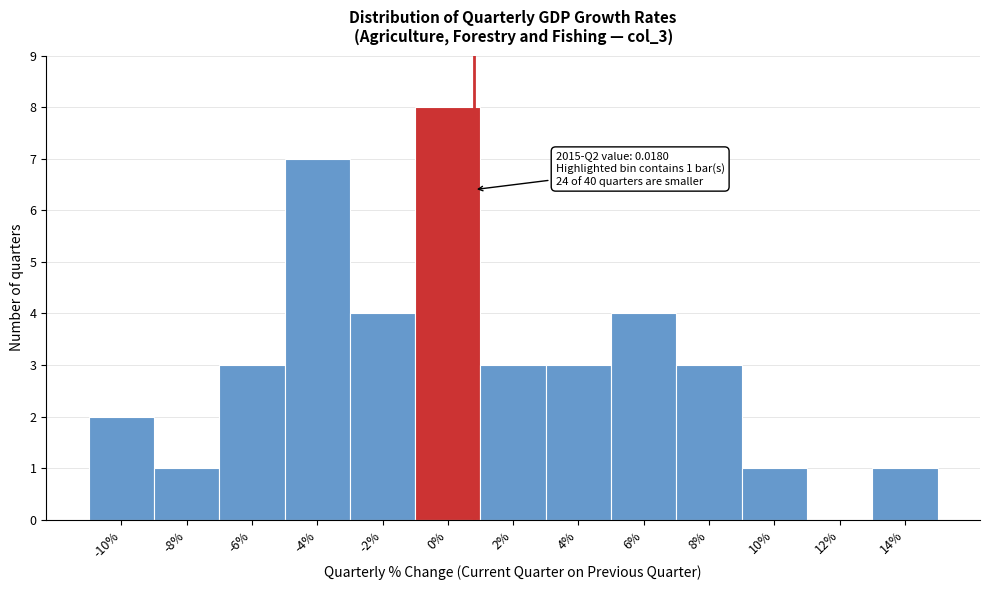

Reading right to left, transcribe all the data shown in this chart.

14%=1	12%=0	10%=1	8%=3	6%=4	4%=3	2%=3	0%=8	-2%=4	-4%=7	-6%=3	-8%=1	-10%=2